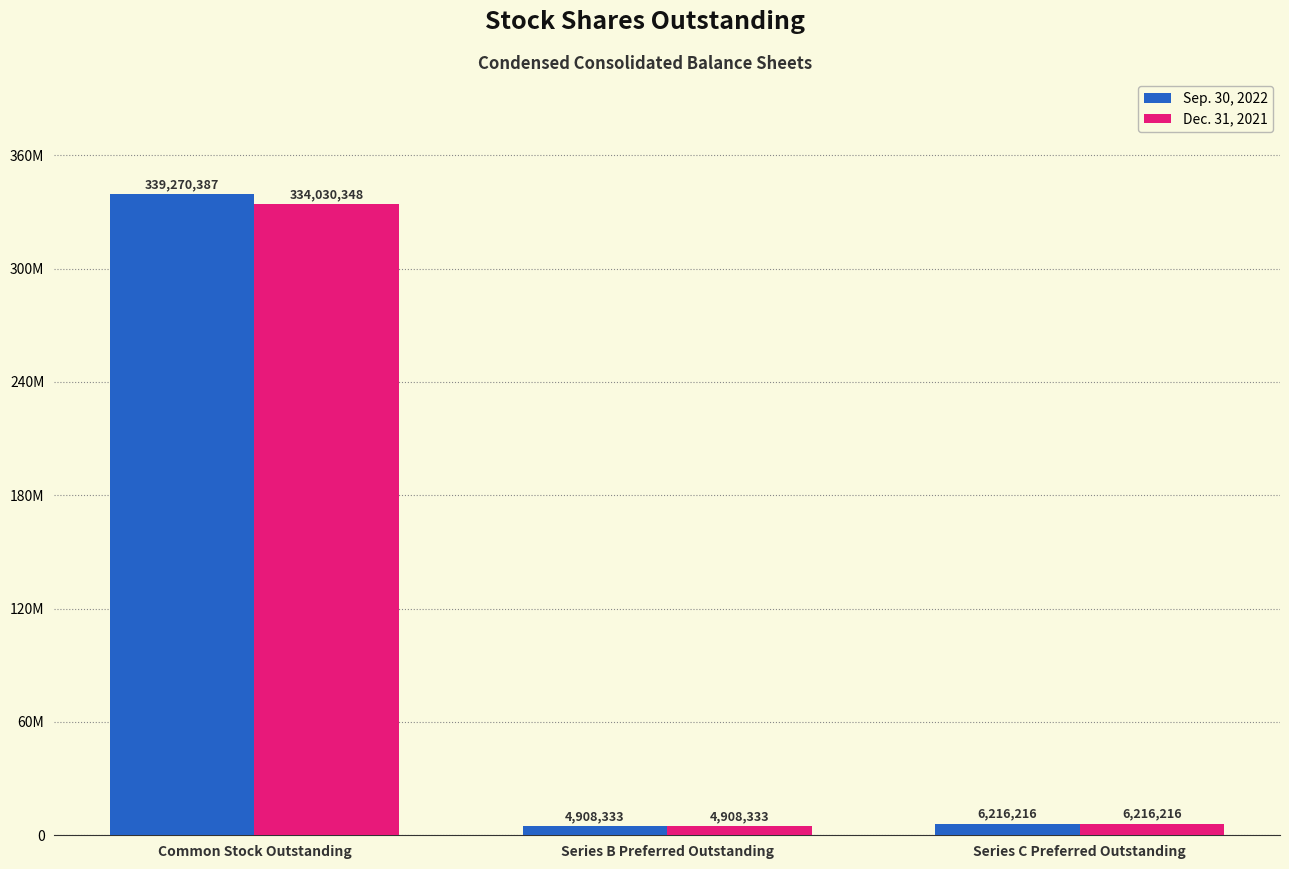

Which series has the largest total across all categories?

Sep. 30, 2022